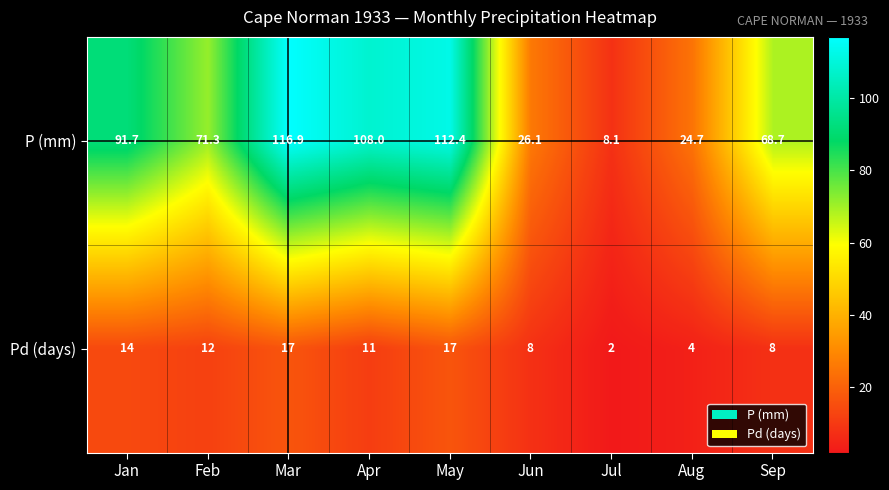

What is the difference between the highest and lowest values at Jan?

77.7